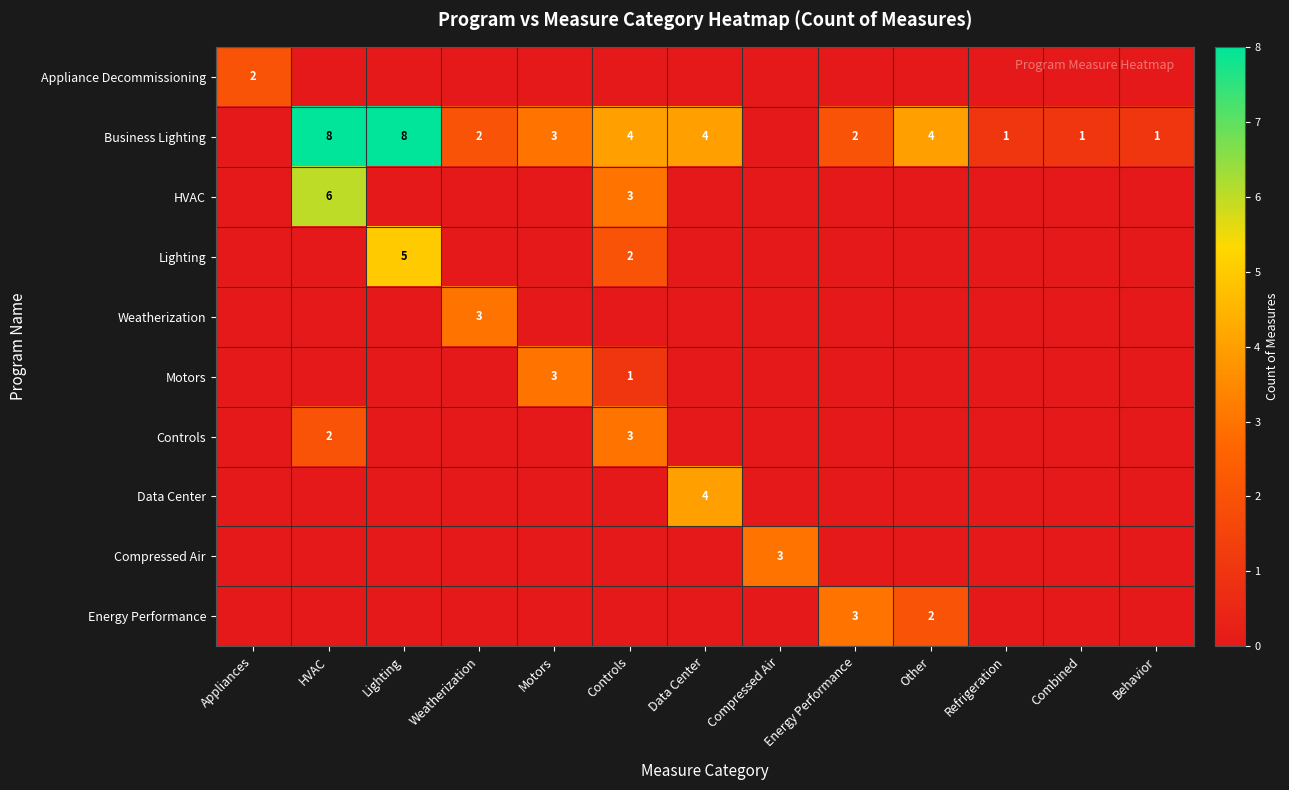

Is it true that Energy Performance equals 2 at Energy Performance?

False